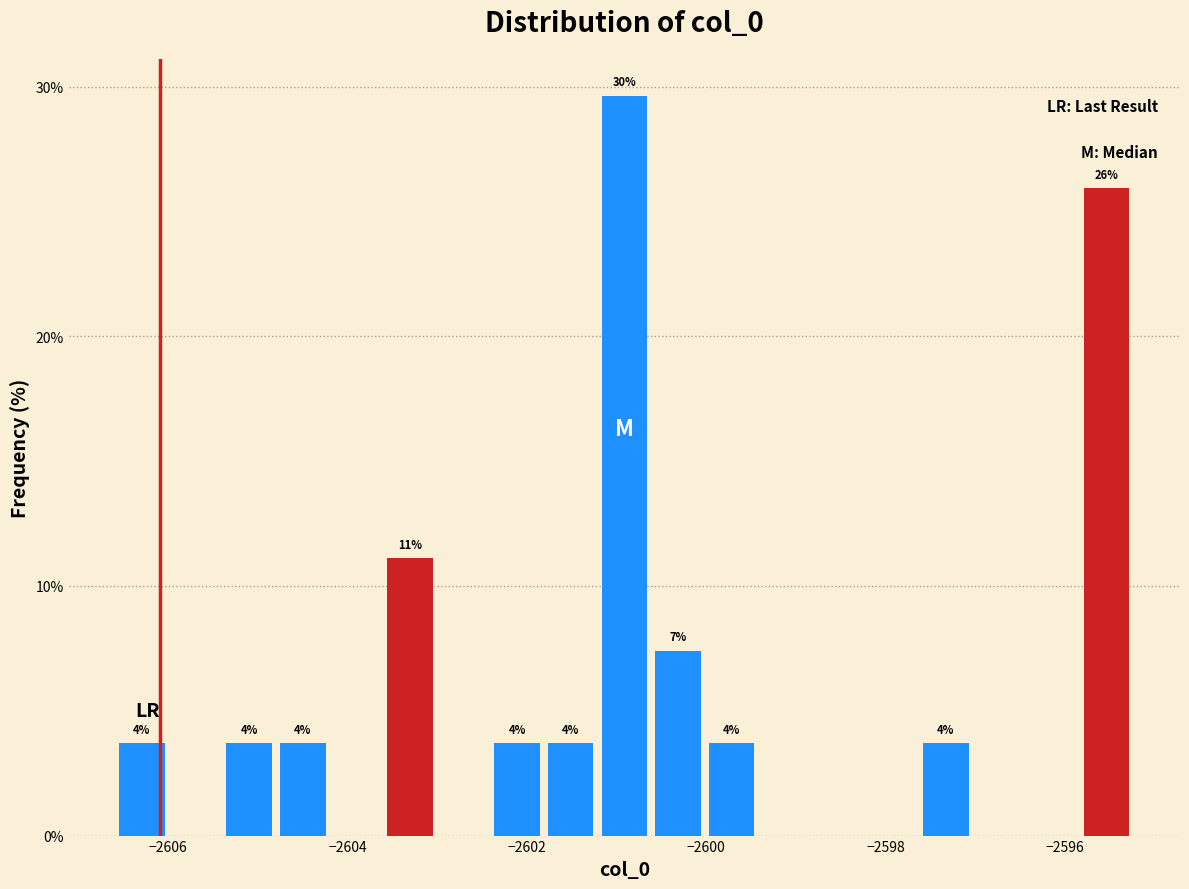

Read against the x-axis, roughly where is the centre of the tallest bar?

-2601.0